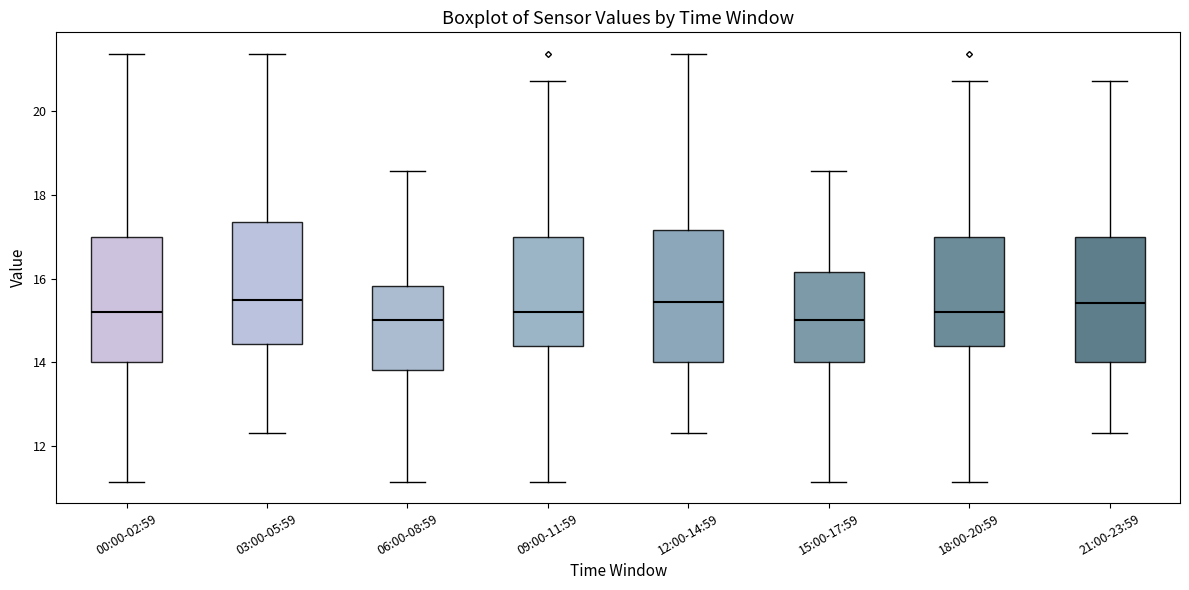

Reading left to right, read every box against the y-axis: the position of its median line, the range the box covers, and the ends of its whiskers. The values are not printed on the chart, so give them approximately, as read against the axis.

00:00-02:59: median 15.2, box 14.0 to 17.0, whiskers 11.2 to 21.4
03:00-05:59: median 15.6, box 14.4 to 17.4, whiskers 12.4 to 21.4
06:00-08:59: median 15.0, box 13.8 to 15.8, whiskers 11.2 to 18.6
09:00-11:59: median 15.2, box 14.4 to 17.0, whiskers 11.2 to 20.8
12:00-14:59: median 15.4, box 14.0 to 17.2, whiskers 12.4 to 21.4
15:00-17:59: median 15.0, box 14.0 to 16.2, whiskers 11.2 to 18.6
18:00-20:59: median 15.2, box 14.4 to 17.0, whiskers 11.2 to 20.8
21:00-23:59: median 15.4, box 14.0 to 17.0, whiskers 12.4 to 20.8